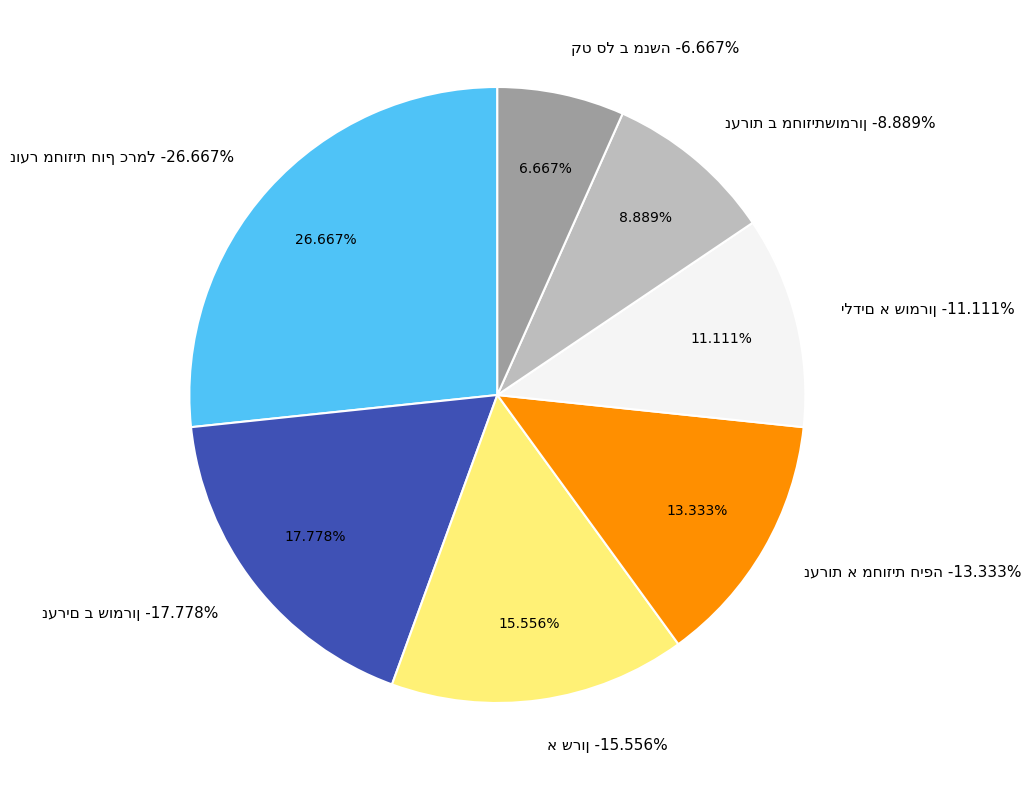

Does any single category account for the majority?

No